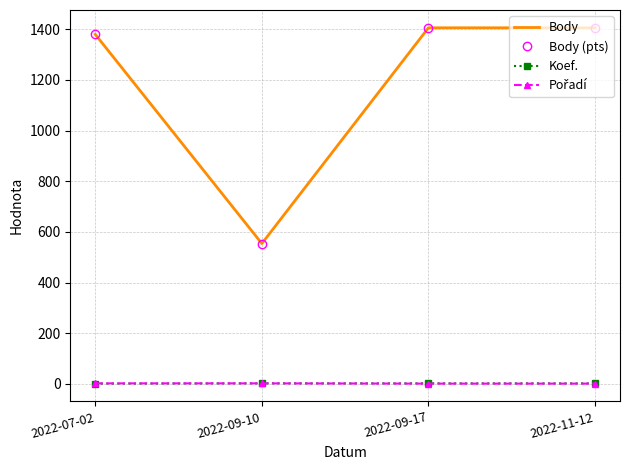

True or false: Body and Pořadí intersect in this chart.

False